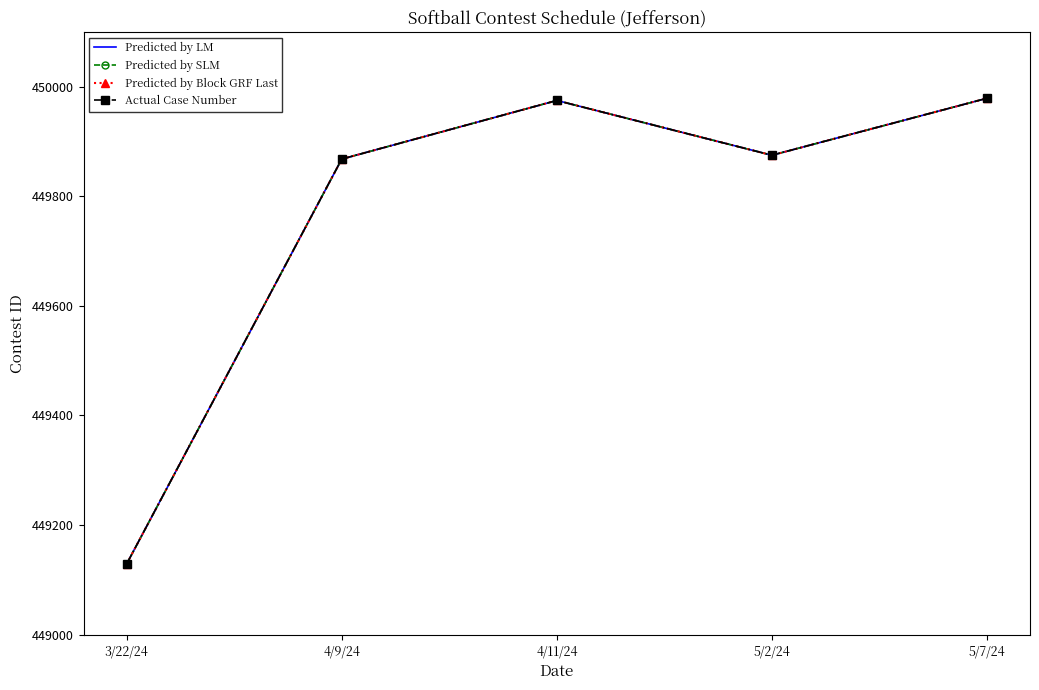

At 5/7/24, list the series in order from smallest to largest.

Predicted by LM, Predicted by SLM, Predicted by Block GRF Last, Actual Case Number